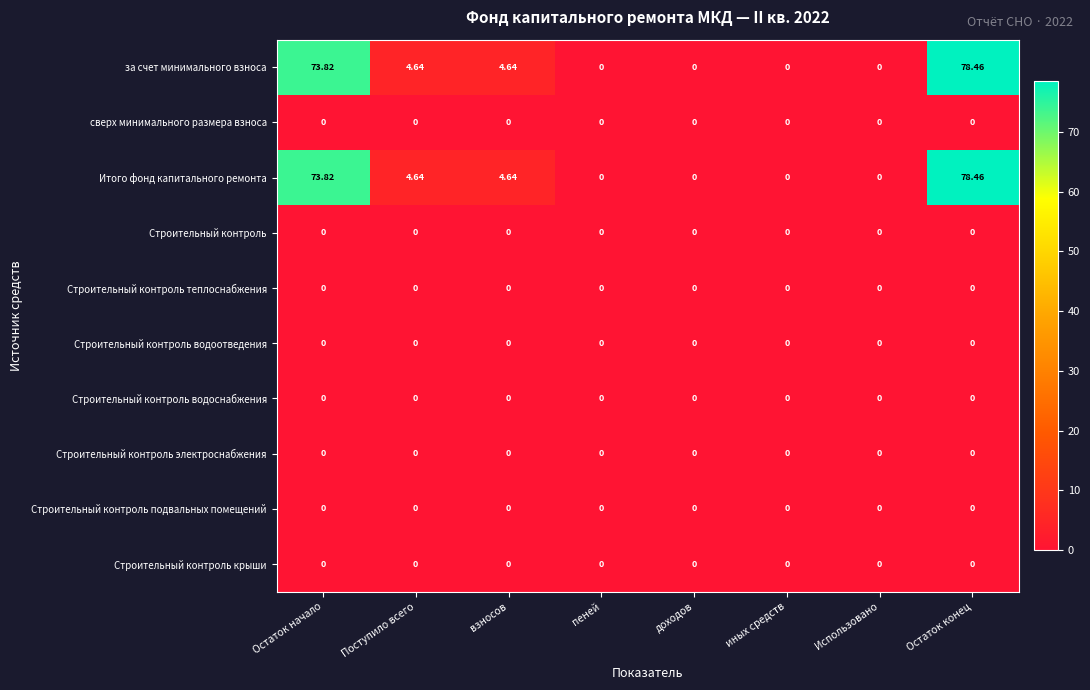

At which category does the chart reach its peak across all series?

Остаток конец